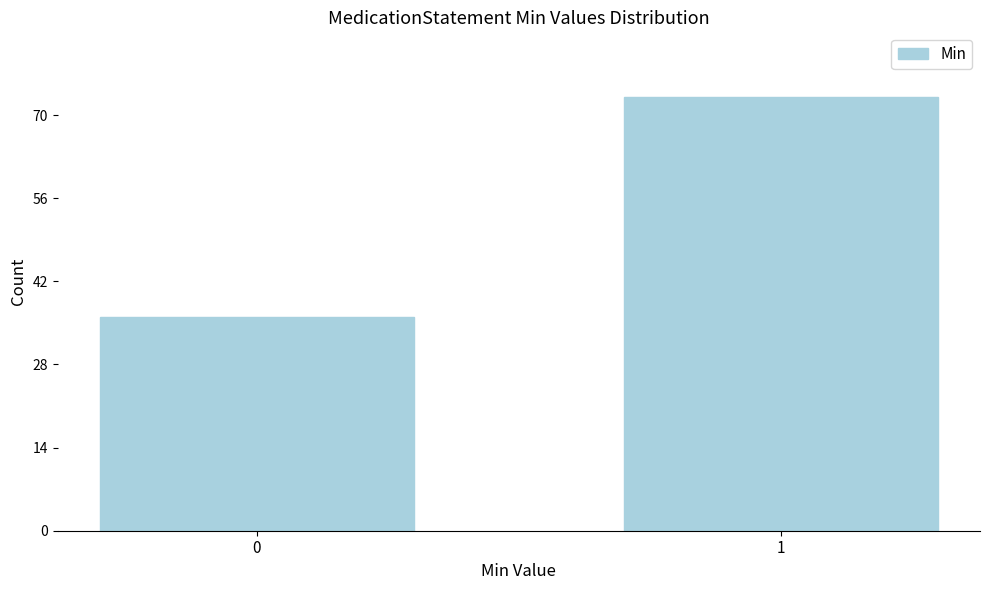

Reading right to left, list all the values displayed in this chart.

1=73	0=36